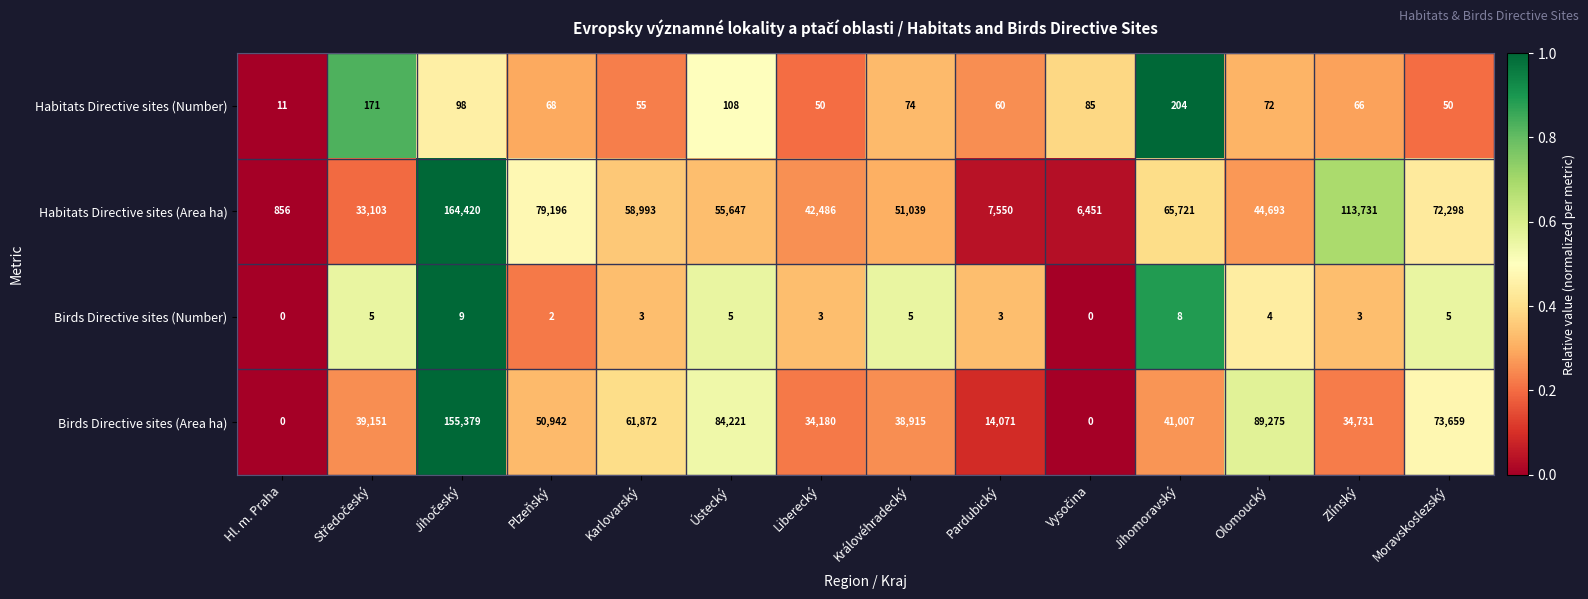

Rank the series by their maximum value, from lowest to highest.

Birds Directive sites (Number), Habitats Directive sites (Number), Birds Directive sites (Area ha), Habitats Directive sites (Area ha)